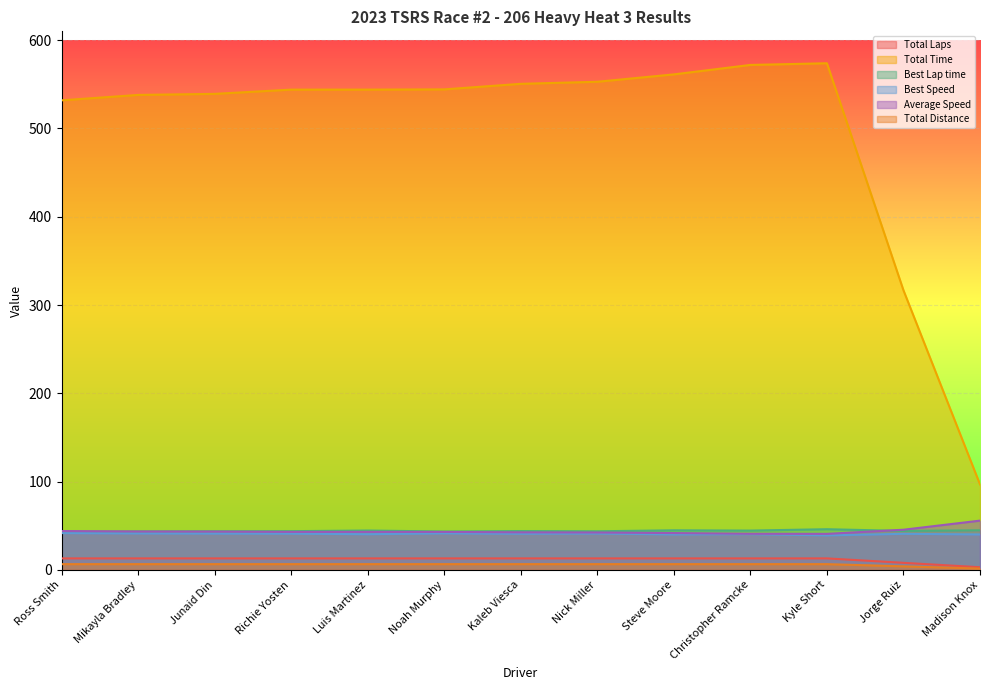

True or false: Total Laps and Best Speed cross at least once.

False